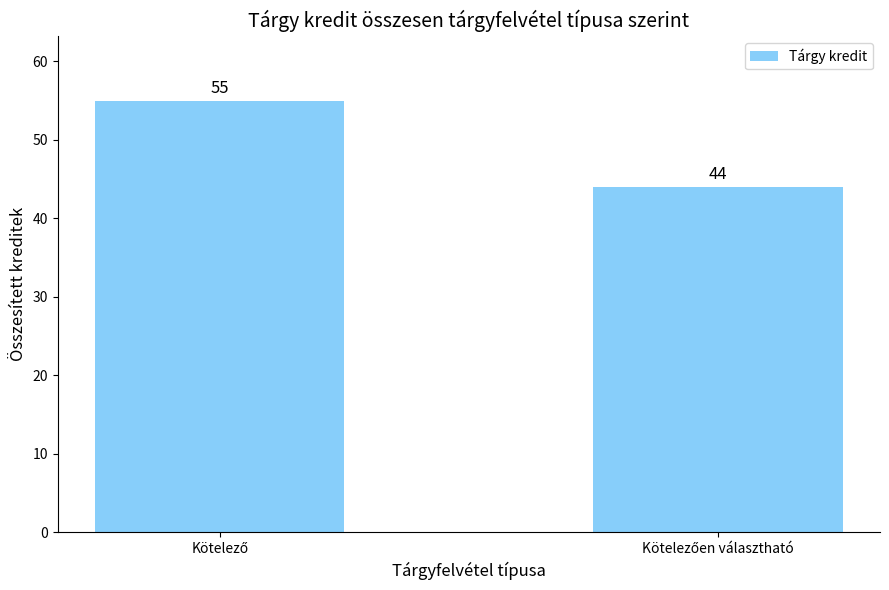

What is the value of the 2nd bar from the left?

44